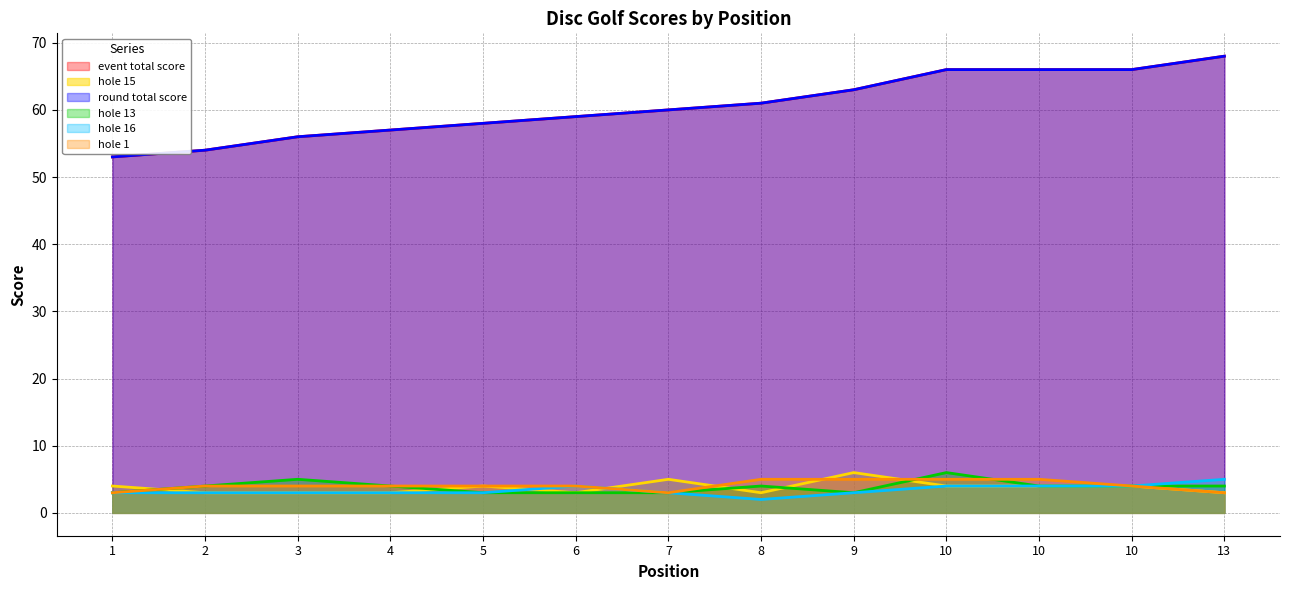

Rank the series by their maximum value, from lowest to highest.

hole_16, hole_1, hole_13, hole_15, event_total_score, round_total_score